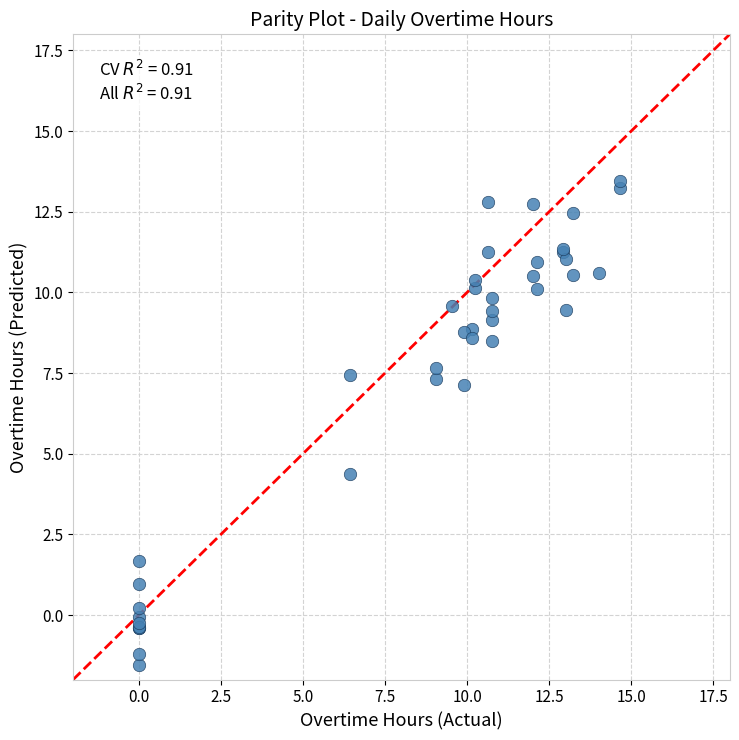

What Y value in the scatter plot is closest to 5?

4.4